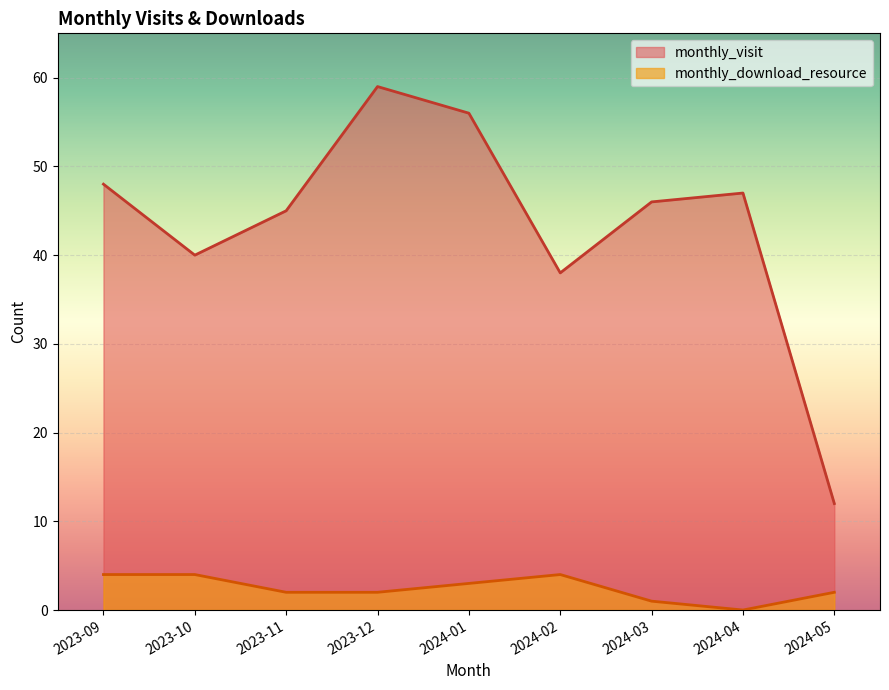

Which has a higher value, 2023-11 or 2023-12?

2023-12